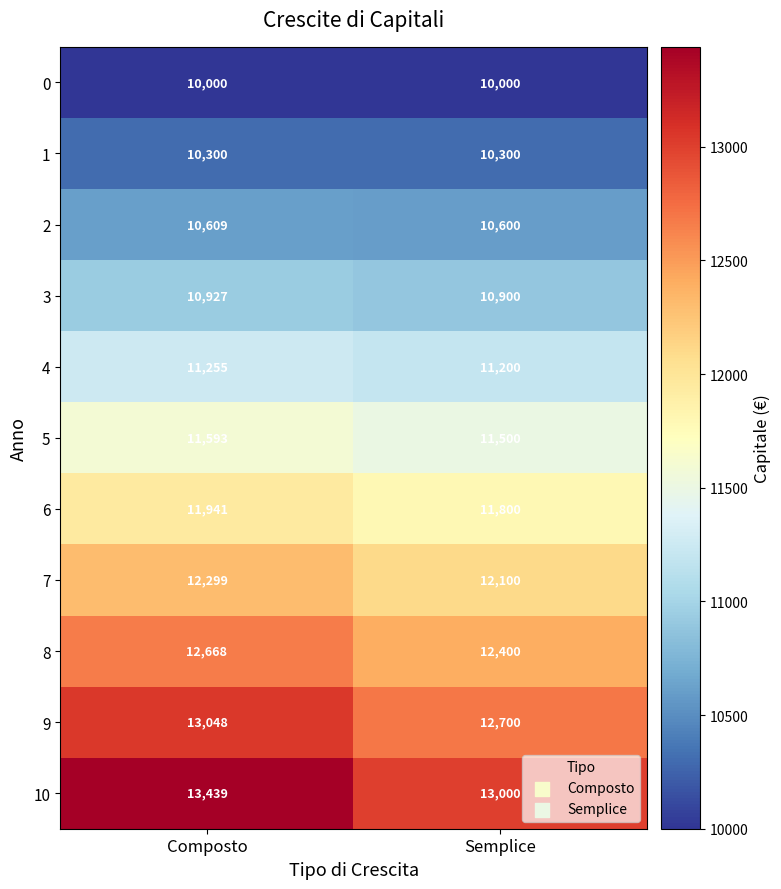

At Composto, list the series in order from largest to smallest.

10, 9, 8, 7, 6, 5, 4, 3, 2, 1, 0